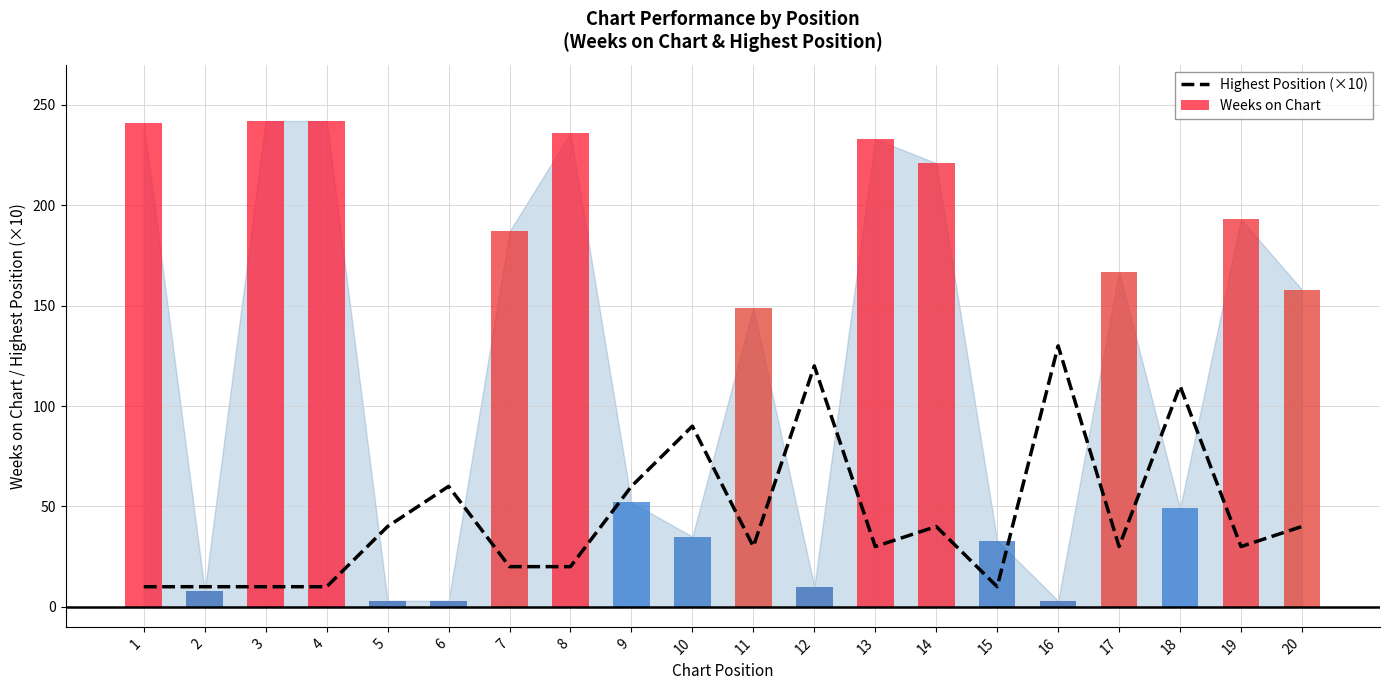

The value at 5 is 56. True or false?

False